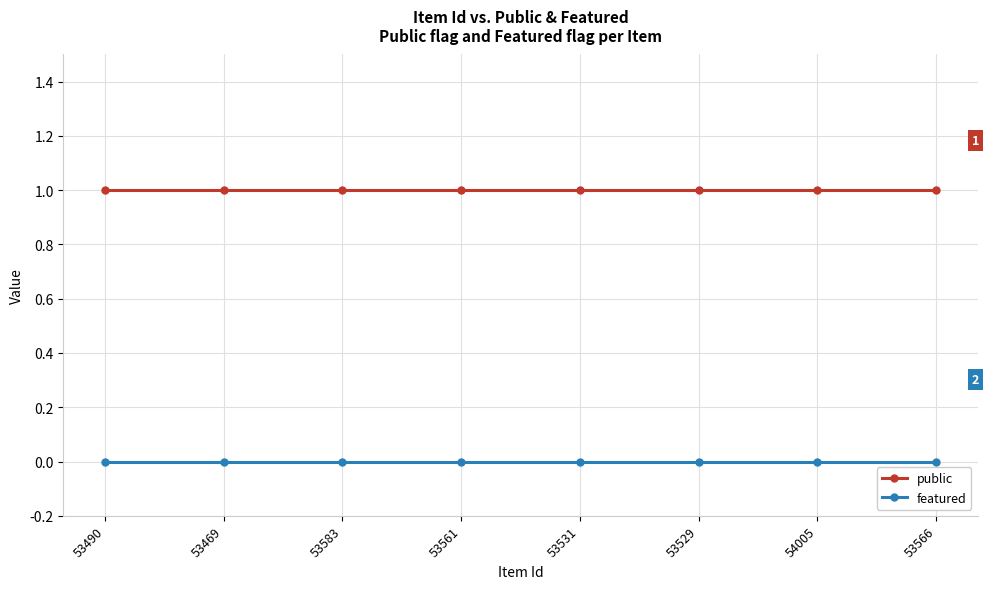

Which series has the largest total across all categories?

public